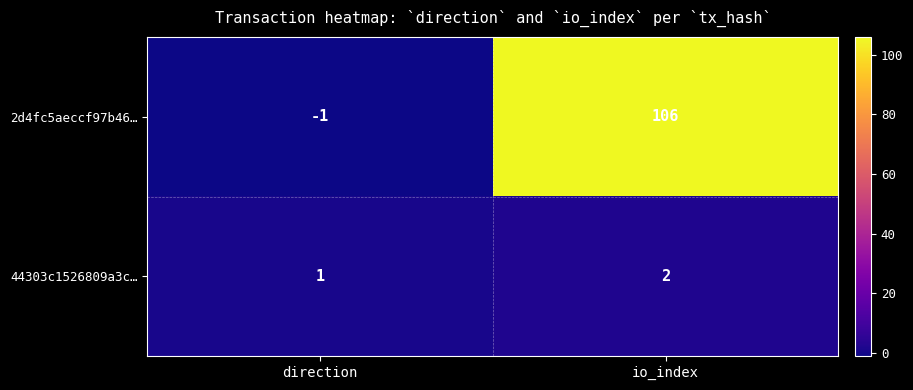

List the series in order of their peak value, highest first.

2d4fc5aeccf97b46…, 44303c1526809a3c…